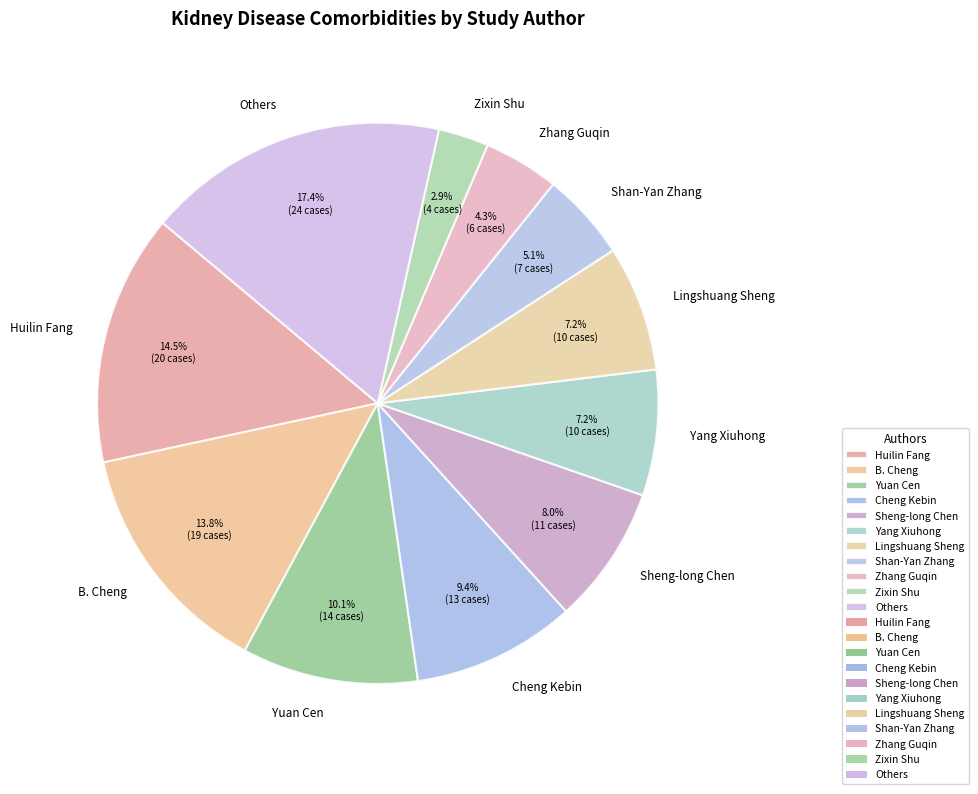

Does any single category account for the majority?

No